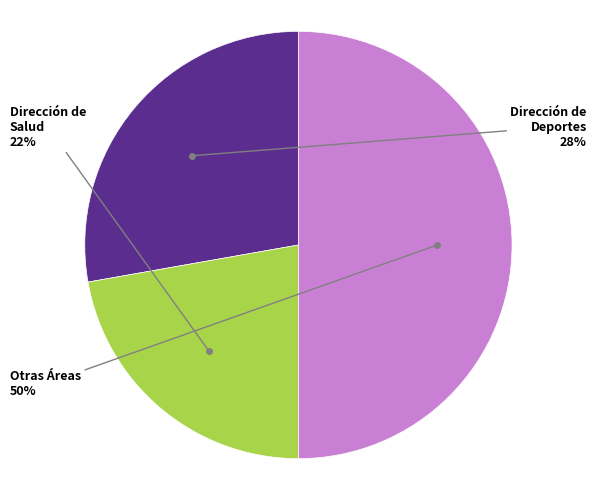

What percentage is the Dirección de Deportes slice, to the nearest percent?

28%